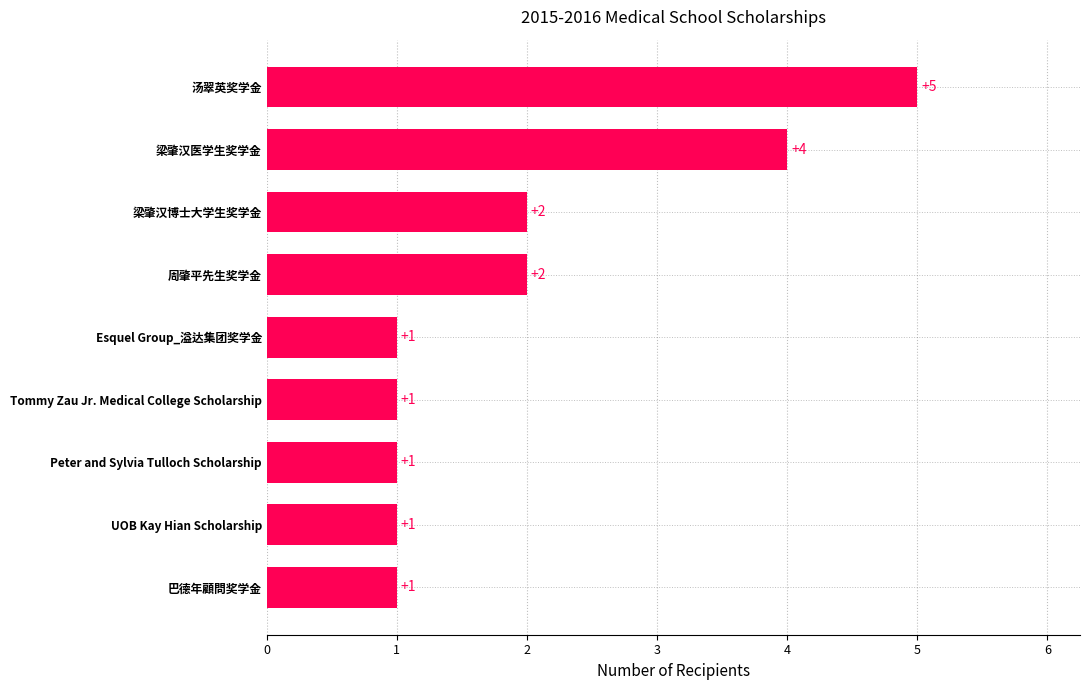

What is the smallest value displayed?

1